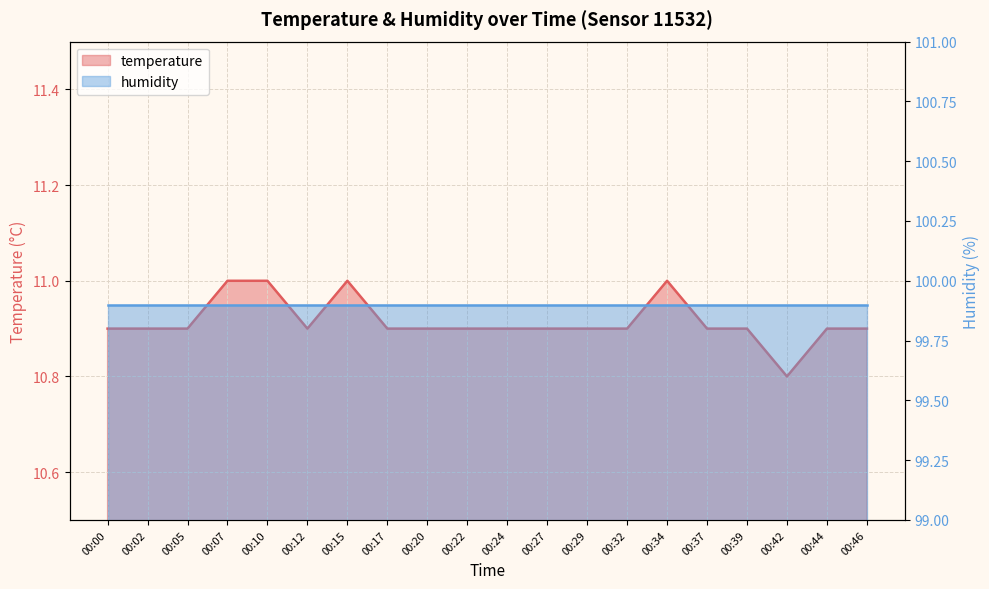

What is the value of the 17th point from the left?

10.9